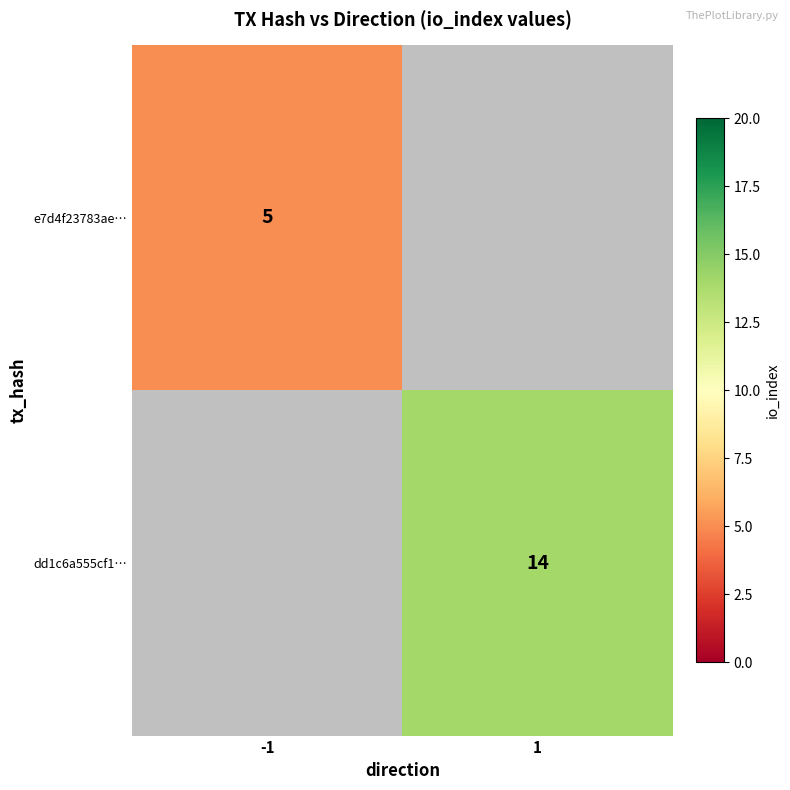

The value of dd1c6a555cf1… at 1 is 14. True or false?

True